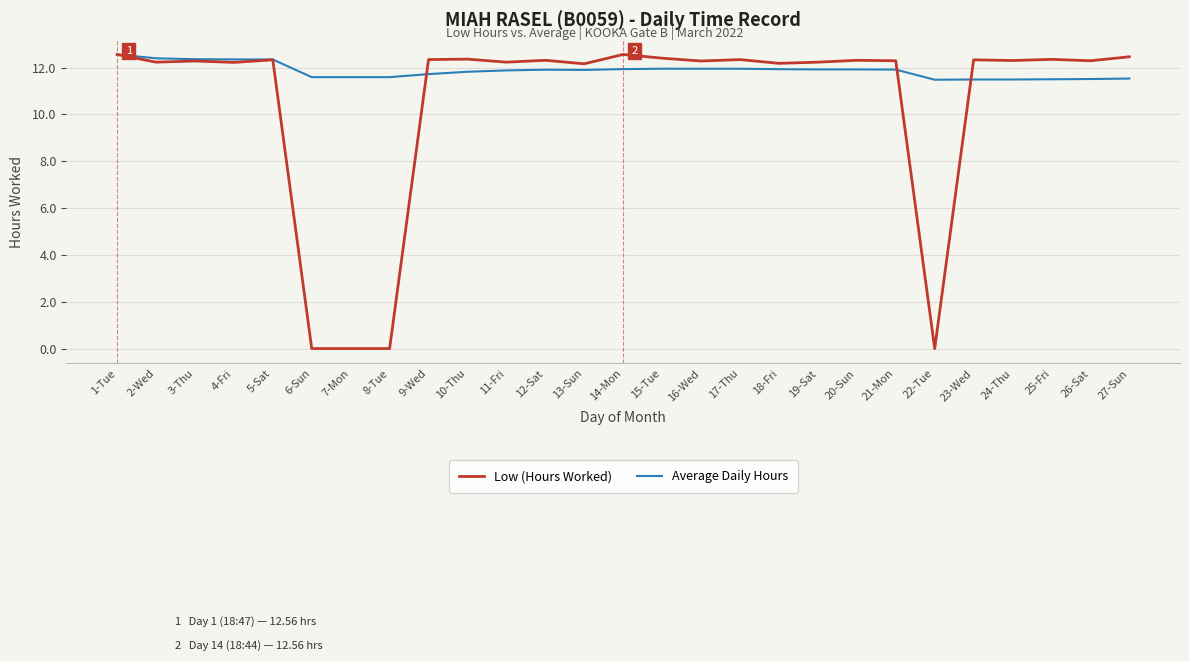

Which series has the largest range (max minus min)?

Low (Hours Worked)